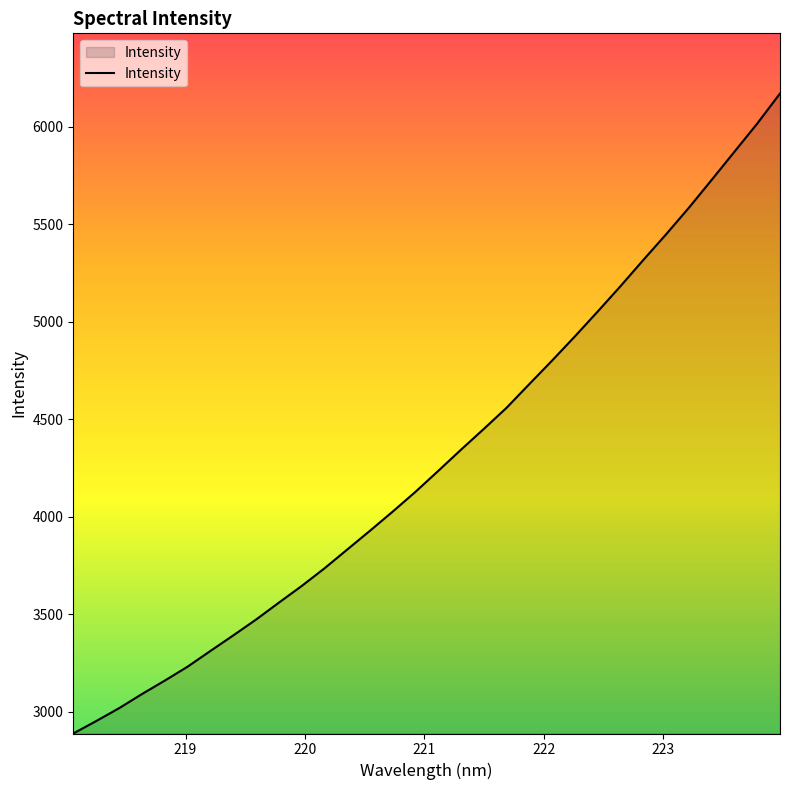

What is the greatest value displayed?

6171.4